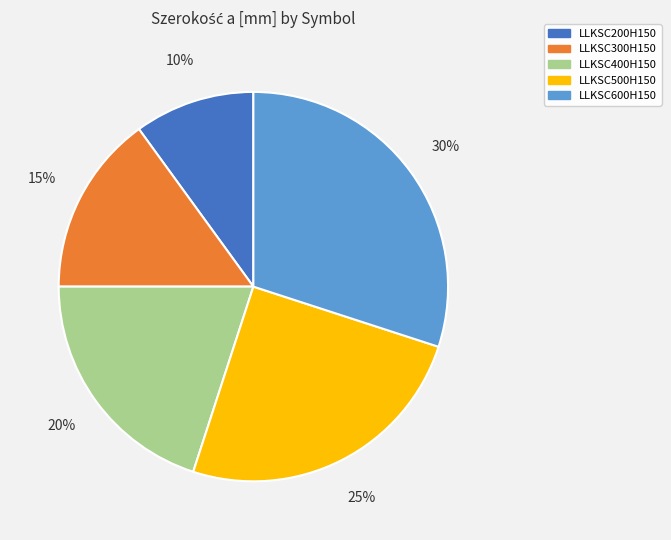

What is the largest slice in the pie chart?

LLKSC600H150